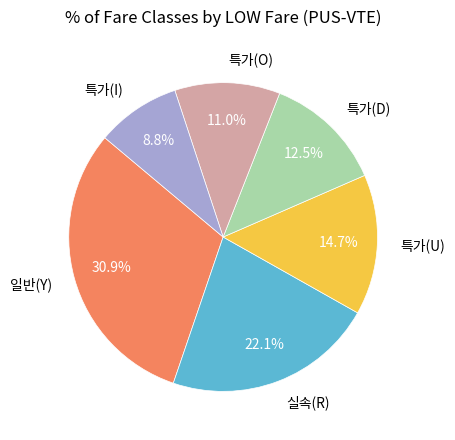

Combined, do 일반(Y) and 특가(I) account for over 50%?

No